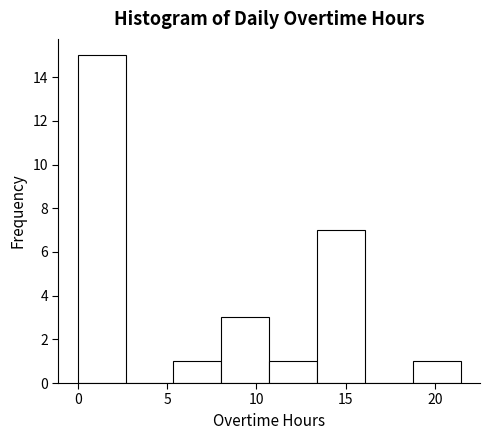

What is the height of the bar covering 10.5 to 13.5 on the x-axis? Neither the bar edges nor the heights are printed on the chart, so give them approximately, as read against the axes.

1